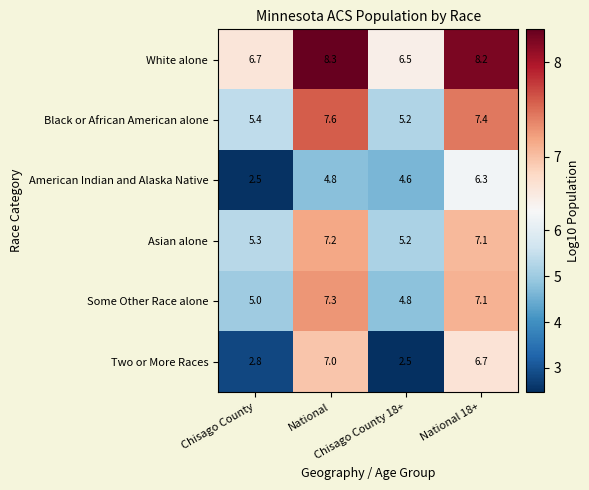

What is the sum of all White alone values?

29.7